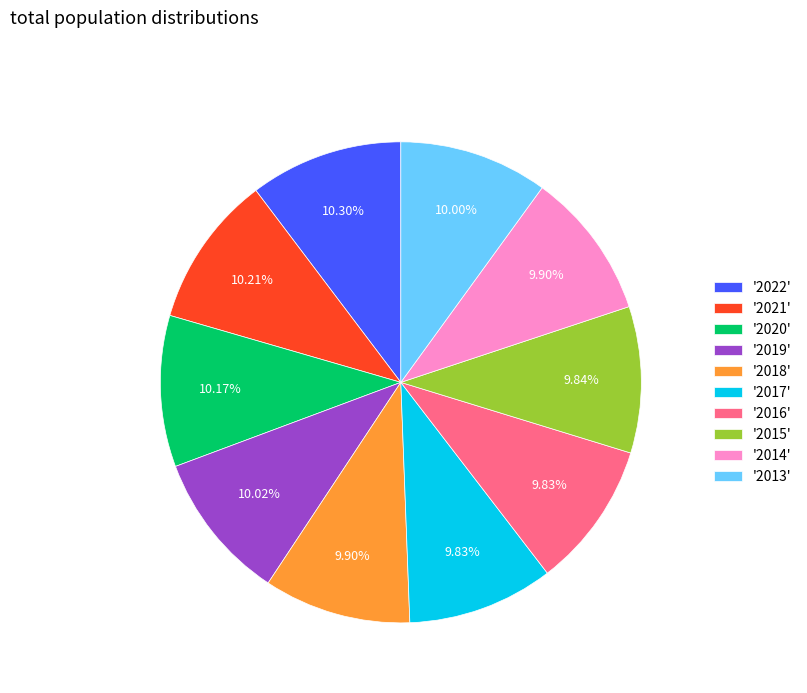

How many segments does this pie chart have?

10